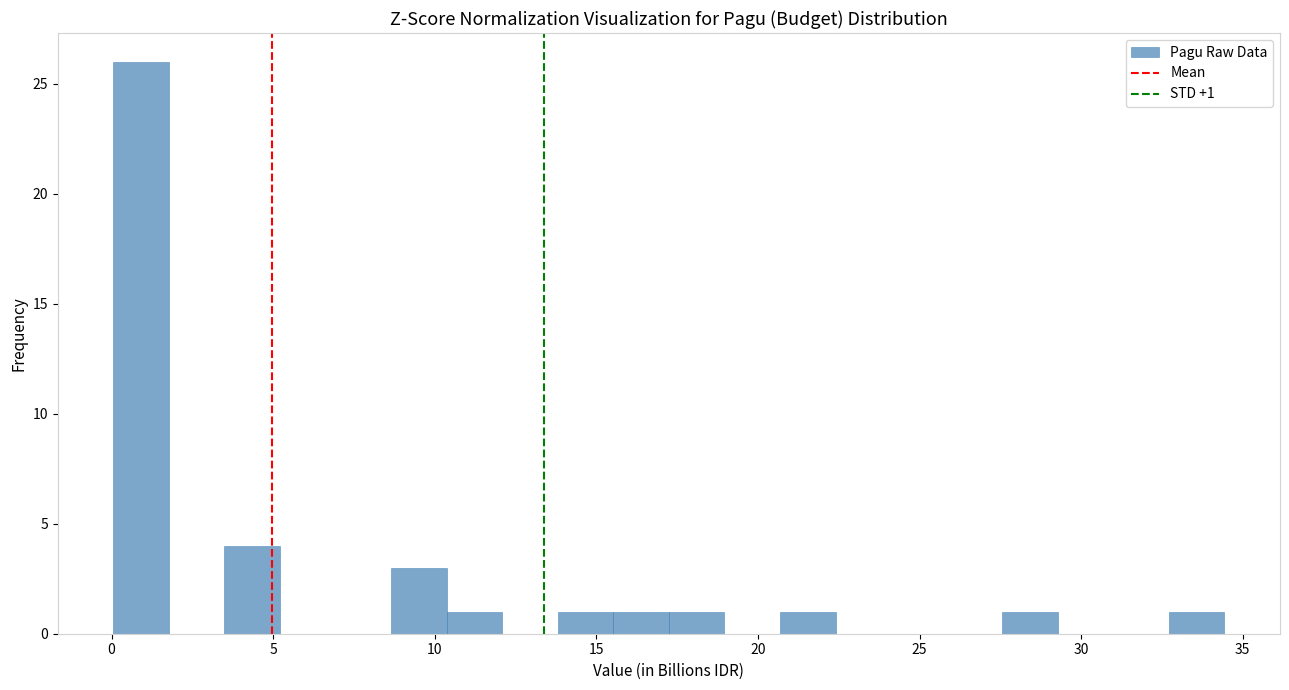

Read against the x-axis, roughly where is the centre of the tallest bar?

1.0